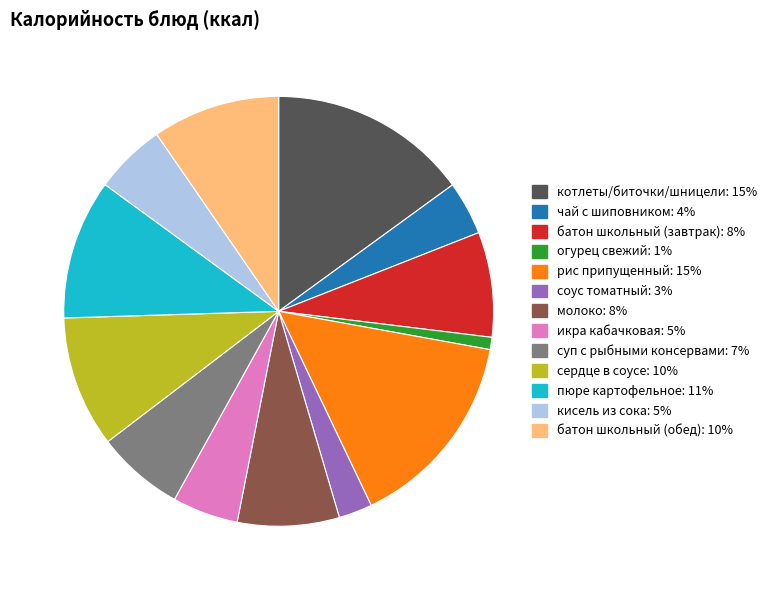

Is кисель из сока the majority of the pie?

No